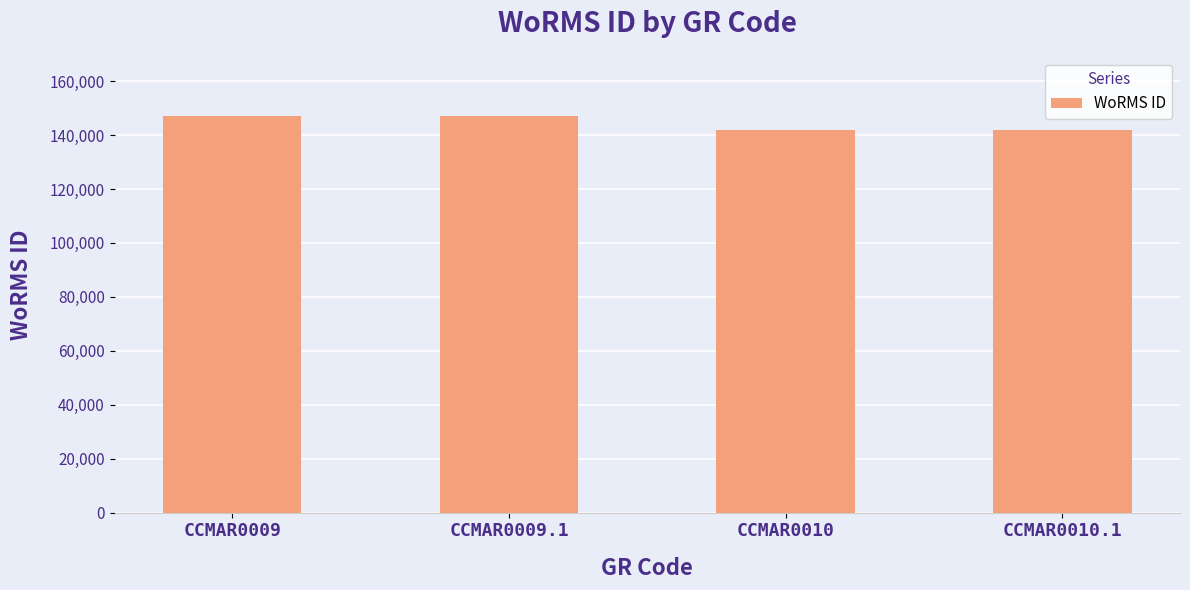

Reading left to right, transcribe all the data shown in this chart.

146900	146900	141907	141907